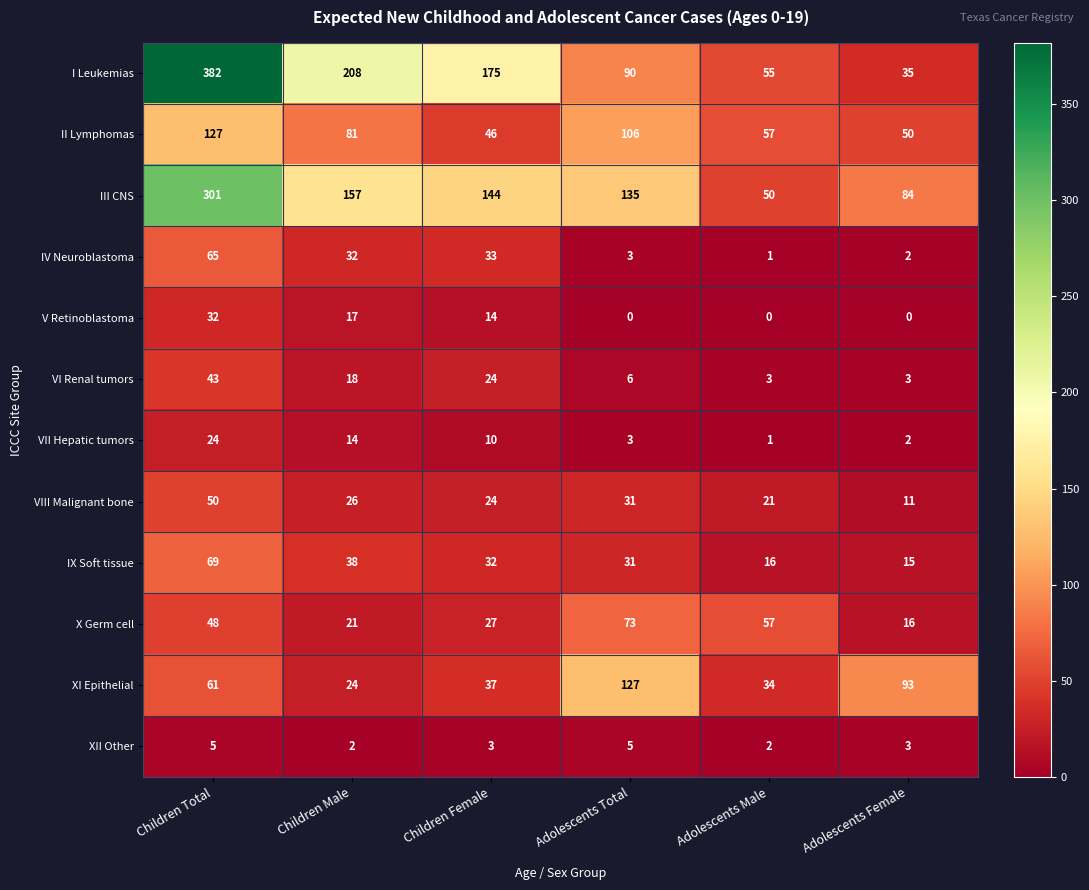

Which series has the widest spread of values?

I Leukemias